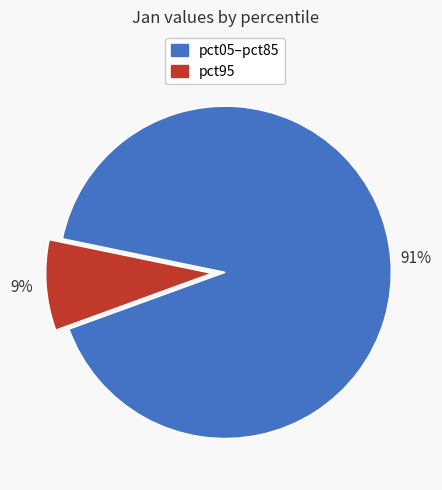

To the nearest percent, what is the difference between the largest and smallest slice percentages?

82%